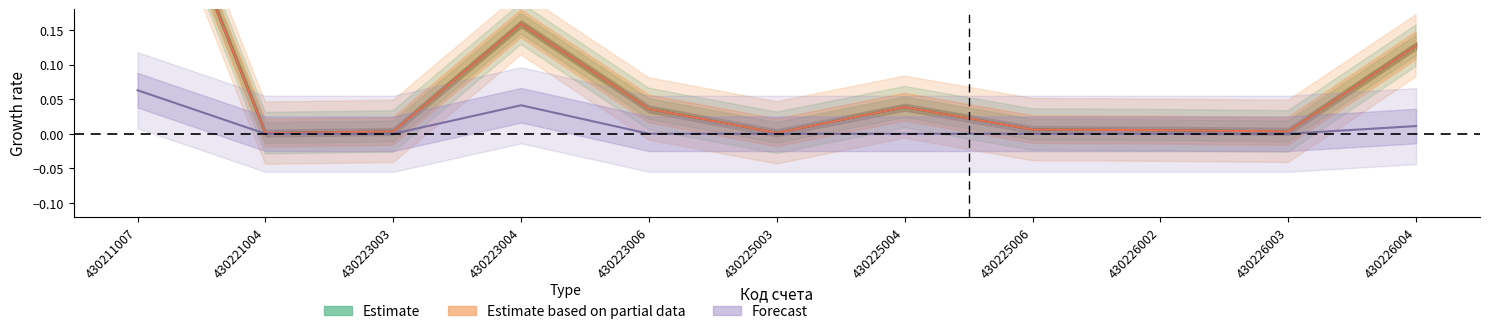

List the series in order of their peak value, highest first.

Estimate, Estimate based on partial data, Forecast